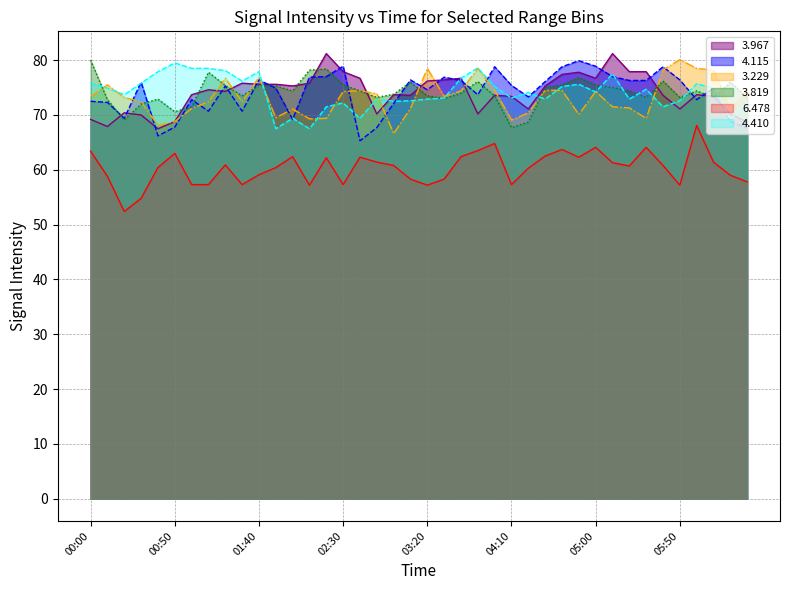

Where do 4.115 and 3.967 first cross each other?

00:10 and 00:20